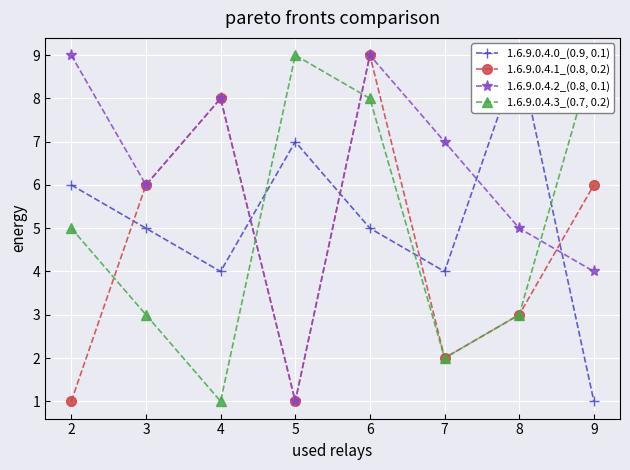

At which category is the sum across all series the highest?

6